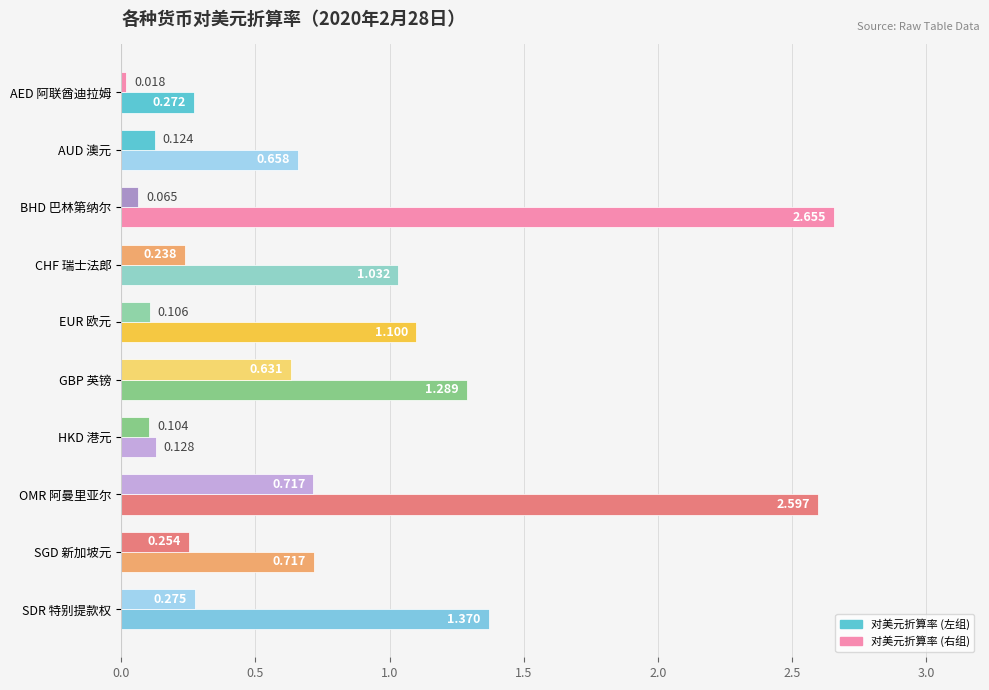

How many categories are shown in the chart?

10